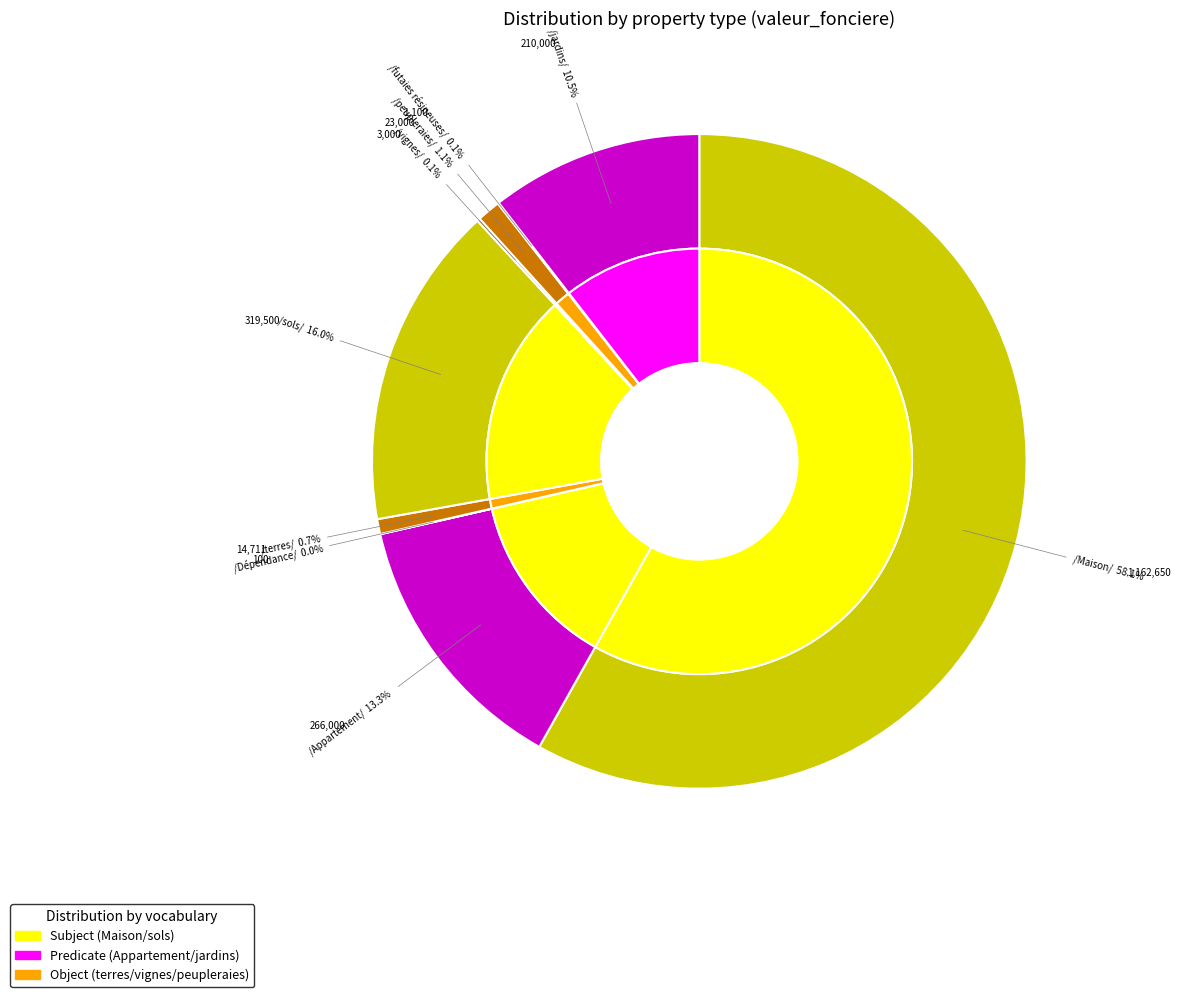

Does Maison represent more than half of the total?

Yes